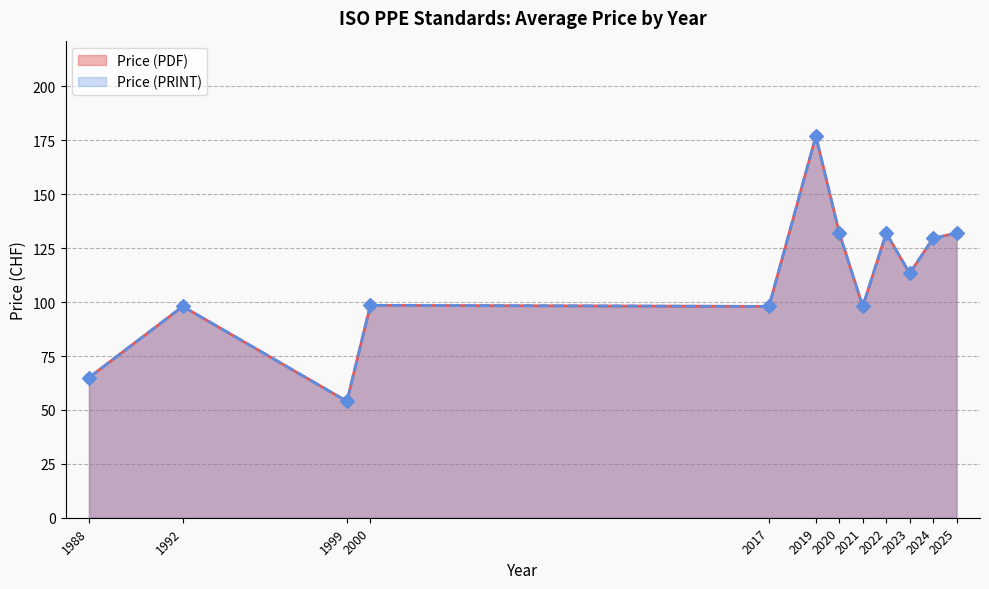

Which series contains the highest Y value?

Price (PDF)